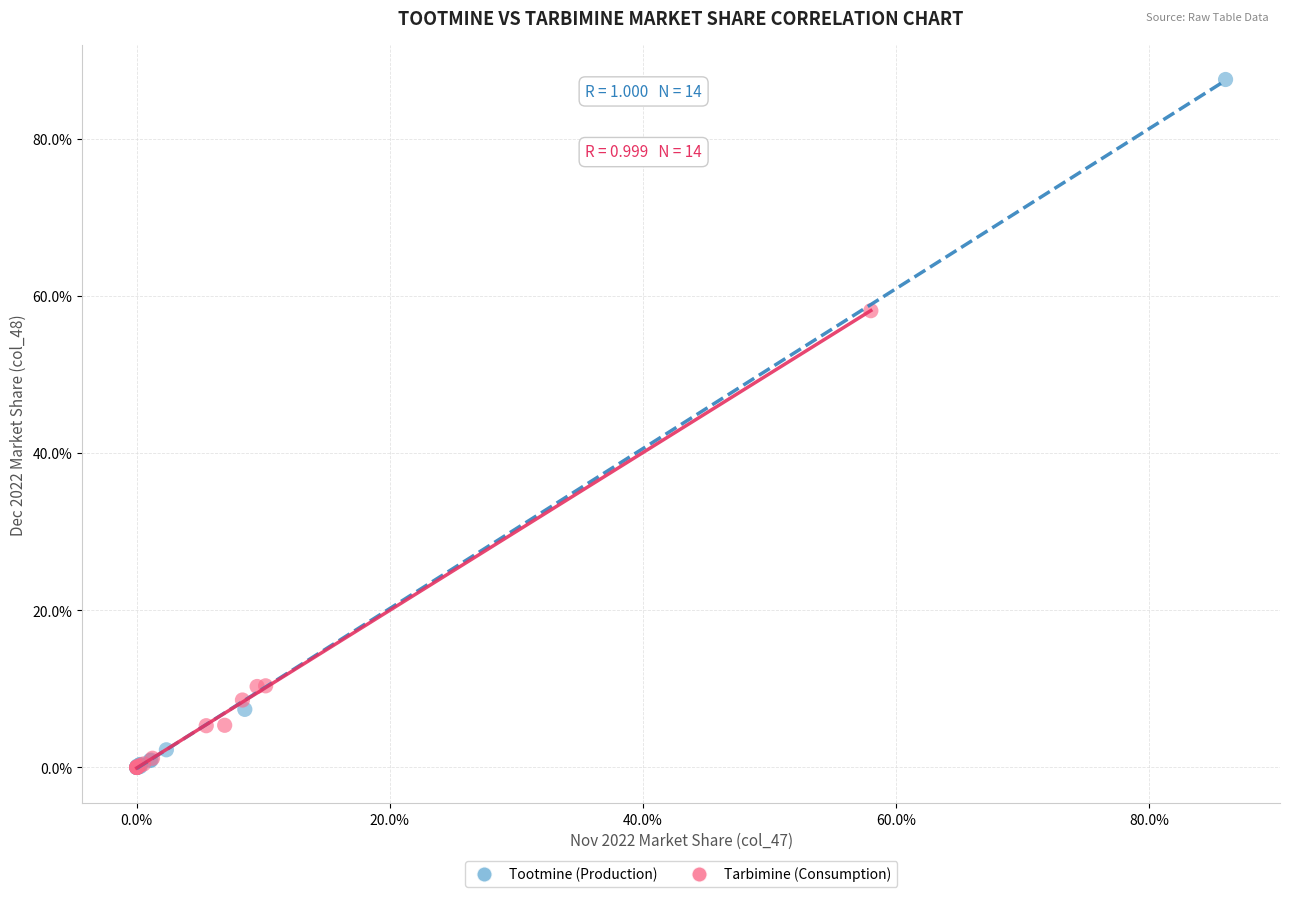

Which series has the widest spread of Y values?

Tootmine (Production)